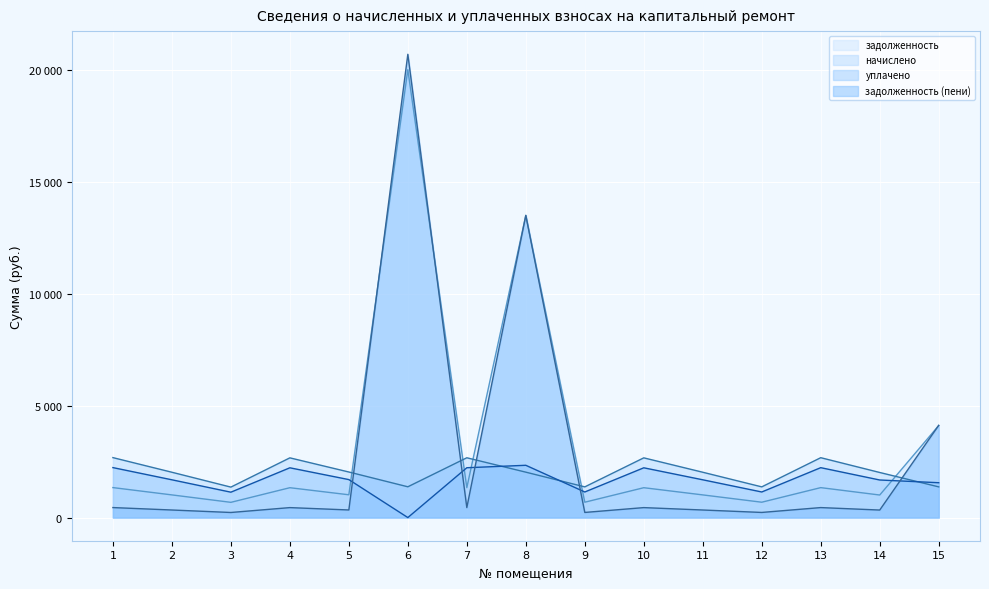

Reading right to left, what are all the values shown in this chart?

задолженность: 15=4110.2	14=1007.0	13=1337.3	12=685.5	11=1012.3	10=1333.8	9=685.5	8=13499.1	7=1335.5	6=20011.1	5=1017.7	4=1333.8	3=680.2	2=1012.3	1=1339.1
начислено: 15=1371.1	14=2014.0	13=2674.7	12=1371.1	11=2024.6	10=2667.5	9=1371.1	8=2028.2	7=2671.1	6=1374.6	5=2035.3	4=2667.5	3=1360.4	2=2024.6	1=2678.2
уплачено: 15=1556.9	14=1678.3	13=2228.9	12=1142.5	11=1687.2	10=2222.9	9=1142.5	8=2335.3	7=2225.9	6=0.0	5=1696.1	4=2222.9	3=1133.7	2=1687.2	1=2231.8
задолженность (пени): 15=4120.8	14=335.7	13=445.8	12=228.5	11=337.4	10=444.6	9=228.5	8=13500.9	7=445.2	6=20698.4	5=339.2	4=444.6	3=226.7	2=337.4	1=446.4